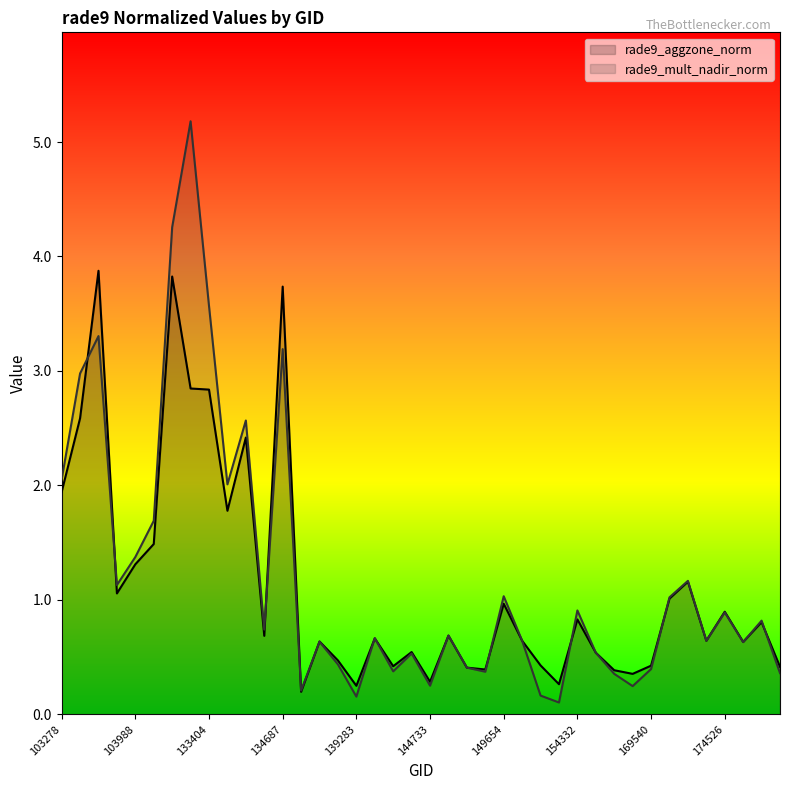

Reading left to right, list all the values displayed in this chart.

rade9_aggzone_norm: 103278=1.9	103396=2.6	103515=3.9	103642=1.1	103988=1.3	104471=1.5	132847=3.8	133209=2.8	133404=2.8	134138=1.8	134322=2.4	134492=0.7	134687=3.7	137903=0.2	137916=0.6	138492=0.5	139283=0.2	140059=0.7	143752=0.4	144149=0.5	144733=0.3	145924=0.7	149262=0.4	149468=0.4	149654=1.0	149840=0.6	150015=0.4	151465=0.3	154332=0.8	155113=0.5	155473=0.4	156413=0.4	169540=0.4	170271=1.0	170647=1.2	171373=0.6	174526=0.9	175113=0.6	175304=0.8	175890=0.4
rade9_mult_nadir_norm: 103278=2.1	103396=3.0	103515=3.3	103642=1.1	103988=1.4	104471=1.7	132847=4.3	133209=5.2	133404=3.6	134138=2.0	134322=2.6	134492=0.7	134687=3.2	137903=0.2	137916=0.6	138492=0.4	139283=0.2	140059=0.7	143752=0.4	144149=0.5	144733=0.3	145924=0.7	149262=0.4	149468=0.4	149654=1.0	149840=0.6	150015=0.2	151465=0.1	154332=0.9	155113=0.5	155473=0.4	156413=0.2	169540=0.4	170271=1.0	170647=1.2	171373=0.6	174526=0.9	175113=0.6	175304=0.8	175890=0.4